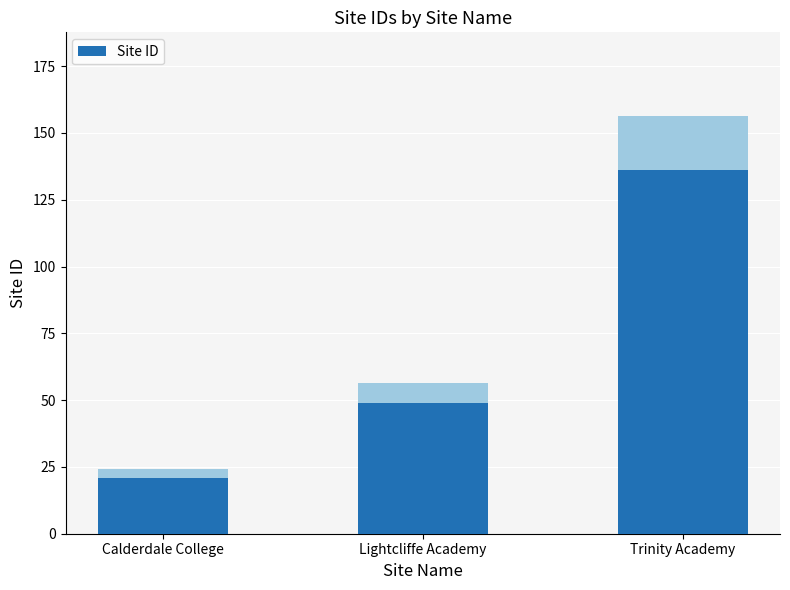

Which has a higher value, Trinity Academy or Lightcliffe Academy?

Trinity Academy